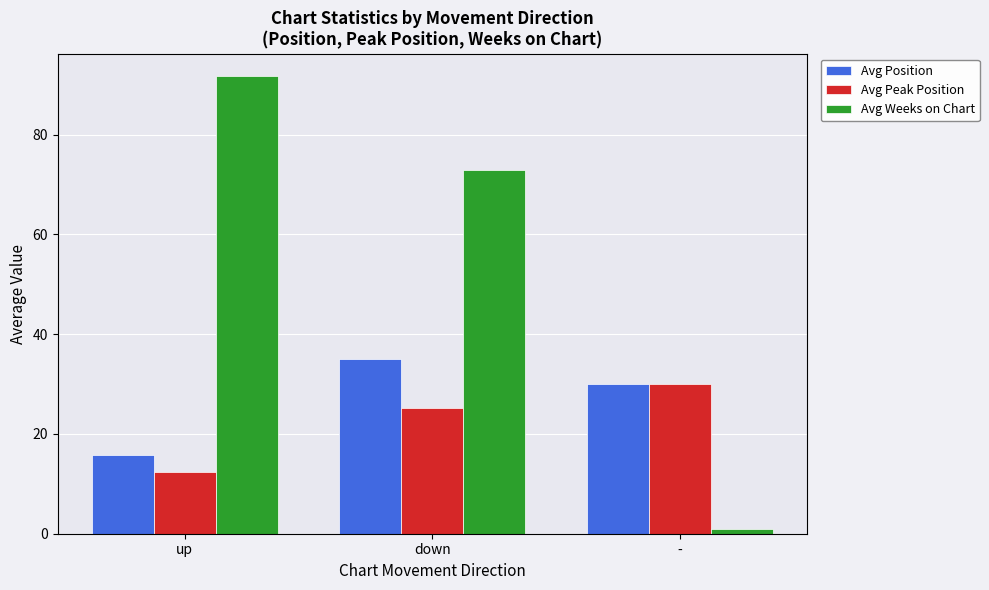

Which series has the largest total across all categories?

Avg Weeks on Chart